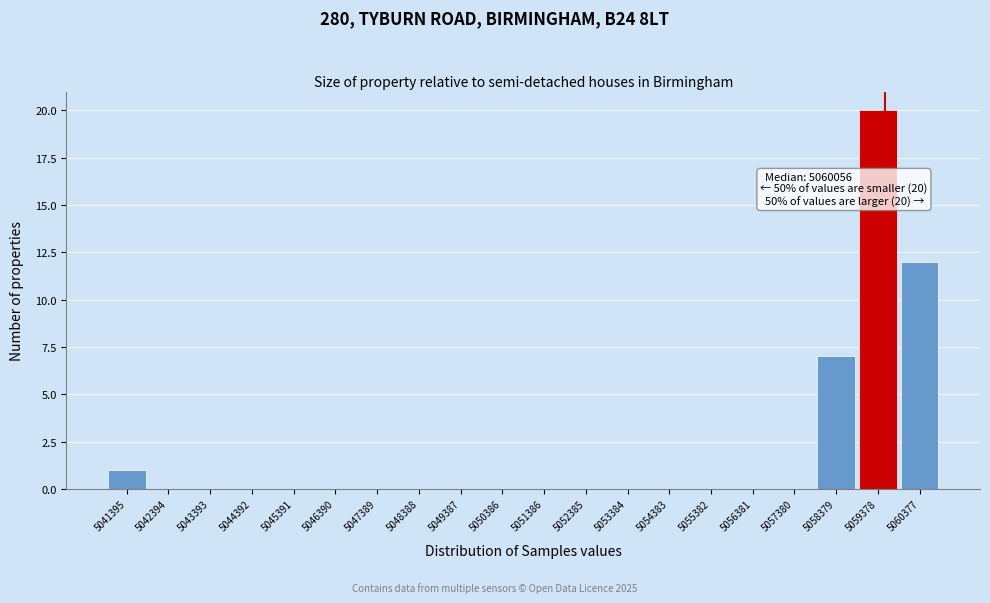

Reading left to right, list all the values displayed in this chart.

5041395=1	5042394=0	5043393=0	5044392=0	5045391=0	5046390=0	5047389=0	5048388=0	5049387=0	5050386=0	5051386=0	5052385=0	5053384=0	5054383=0	5055382=0	5056381=0	5057380=0	5058379=7	5059378=20	5060377=12